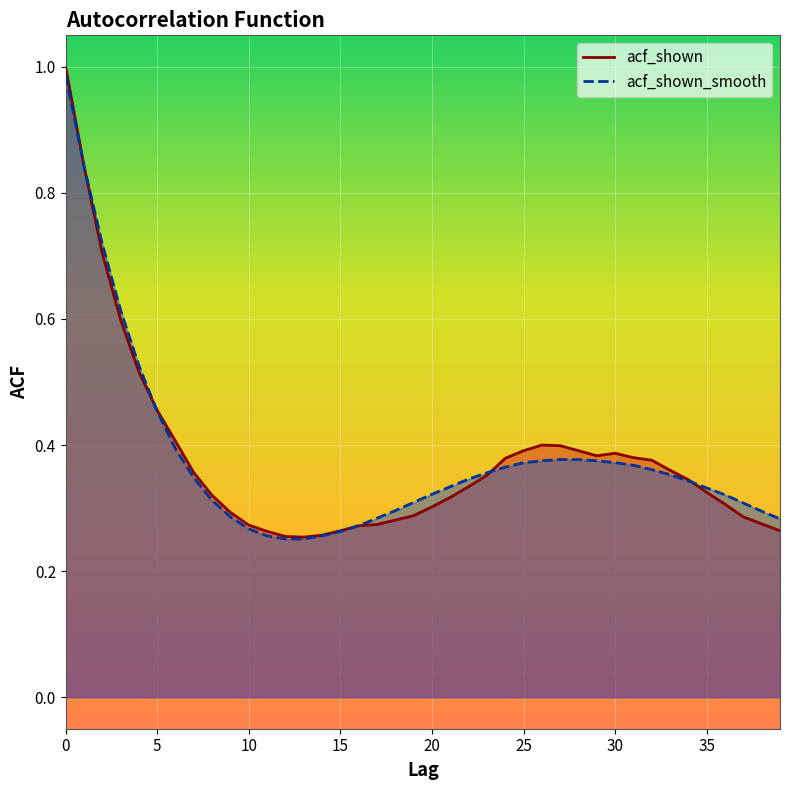

What is the smallest value displayed?

0.3